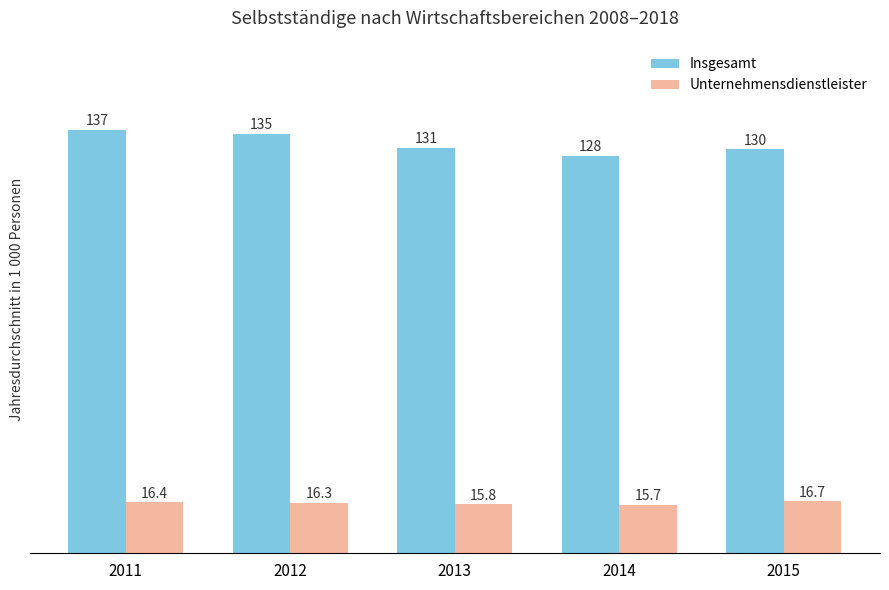

Reading left to right, what are all the values shown in this chart?

Insgesamt: 2011=136.6	2012=135.2	2013=130.7	2014=128.2	2015=130.3
Unternehmensdienstleister: 2011=16.4	2012=16.3	2013=15.8	2014=15.7	2015=16.7